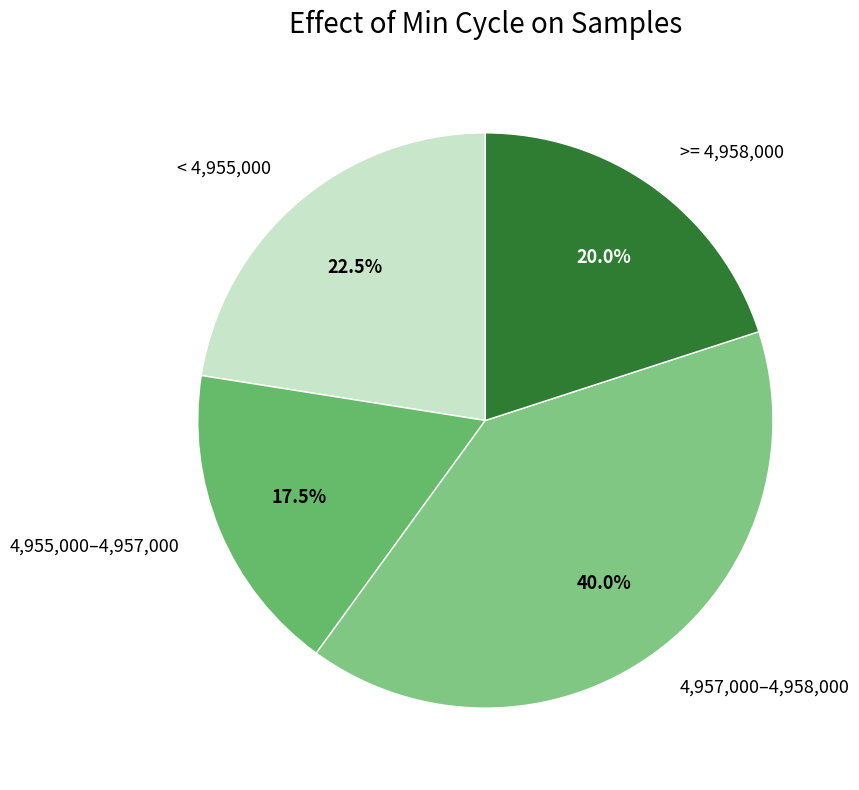

Which slice is the largest?

4,957,000–4,958,000